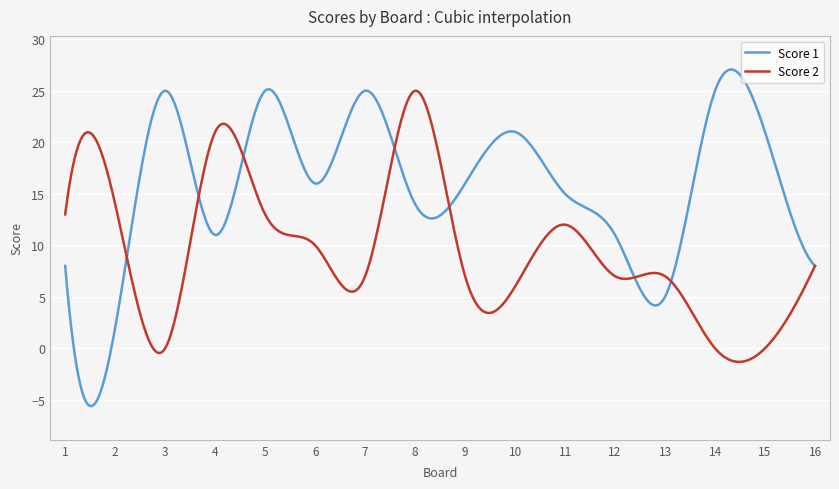

Rank the series by their maximum value, from highest to lowest.

Score 1, Score 2